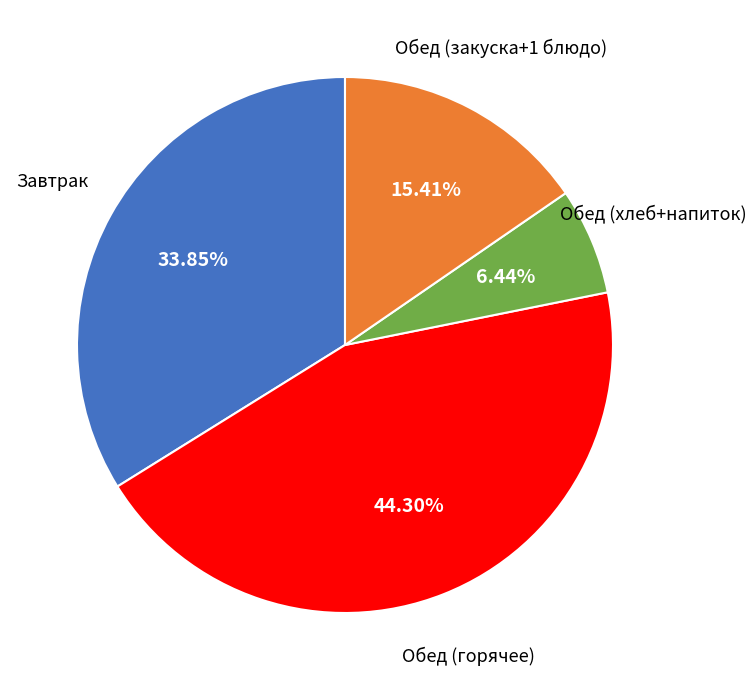

Does any single category account for the majority?

No